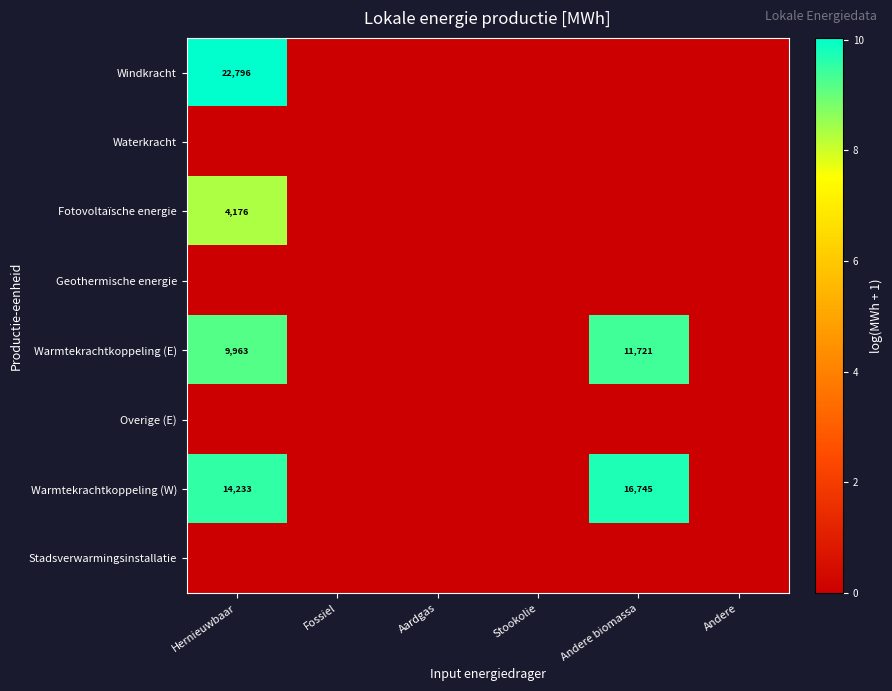

At how many categories does at least one series exceed 8?

2